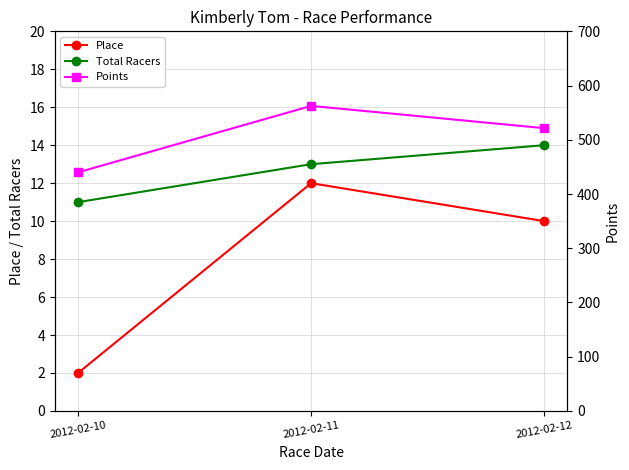

The Total Racers series shows 4.1 at 2012-02-12. True or false?

False